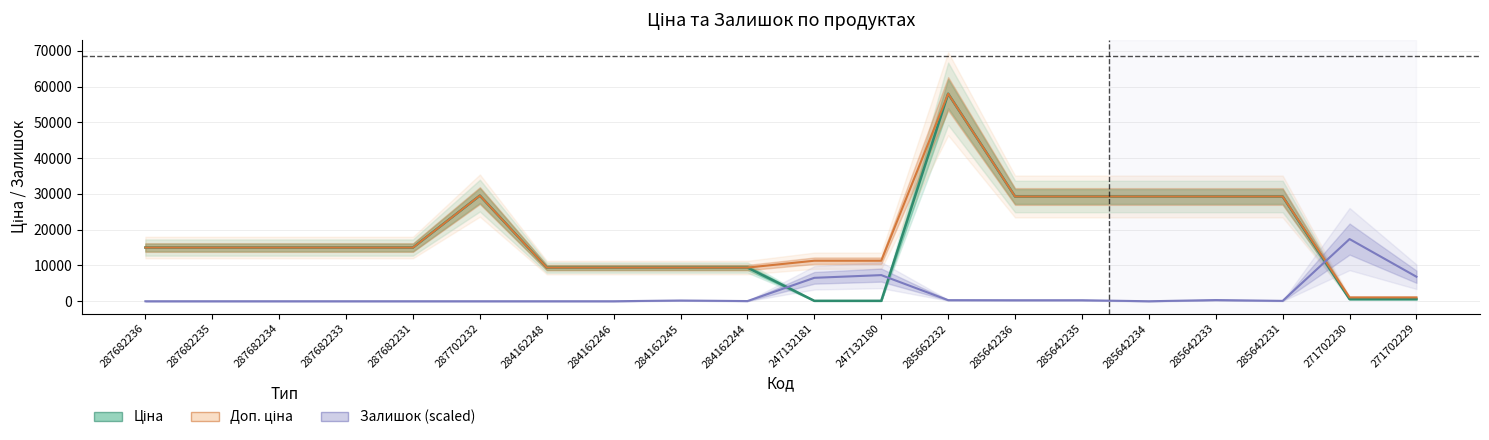

After their last crossing, which series has the higher values: Ціна or Залишок (scaled)?

Залишок (scaled)